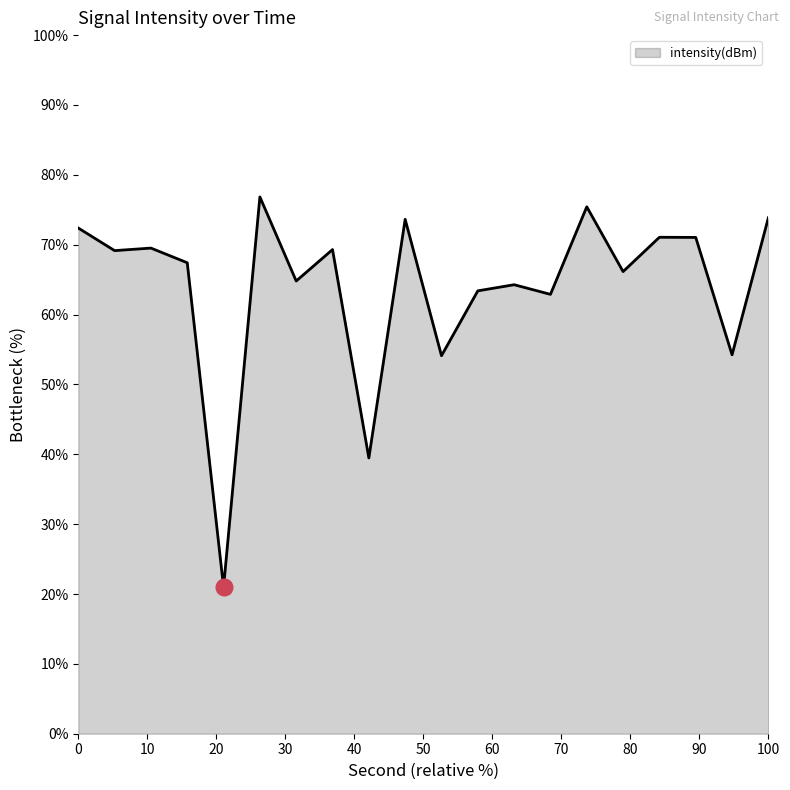

What is the difference between the maximum and minimum values?

55.9